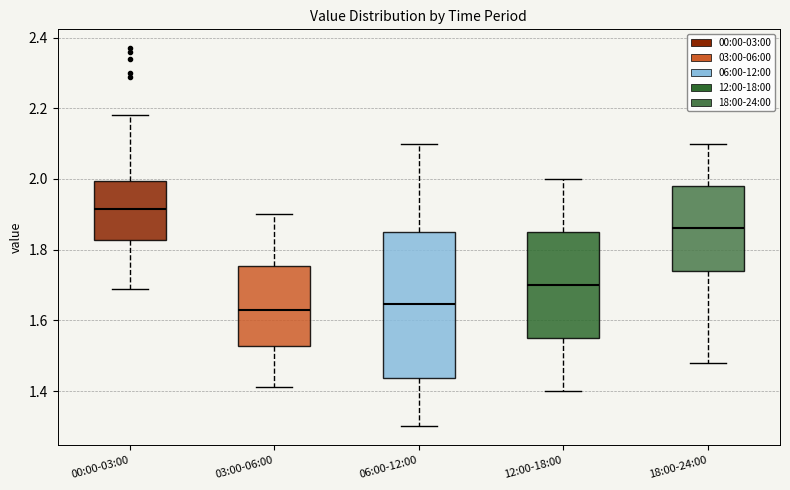

Reading left to right, transcribe this box plot: for each box, give where its median line is, the range the box spans, and where its two whiskers end, as read against the y-axis. The values are not printed on the chart, so give them approximately, as read against the axis.

00:00-03:00: median 1.92, box 1.82 to 2.00, whiskers 1.70 to 2.18
03:00-06:00: median 1.64, box 1.52 to 1.76, whiskers 1.42 to 1.90
06:00-12:00: median 1.64, box 1.44 to 1.86, whiskers 1.30 to 2.10
12:00-18:00: median 1.70, box 1.56 to 1.86, whiskers 1.40 to 2.00
18:00-24:00: median 1.86, box 1.74 to 1.98, whiskers 1.48 to 2.10